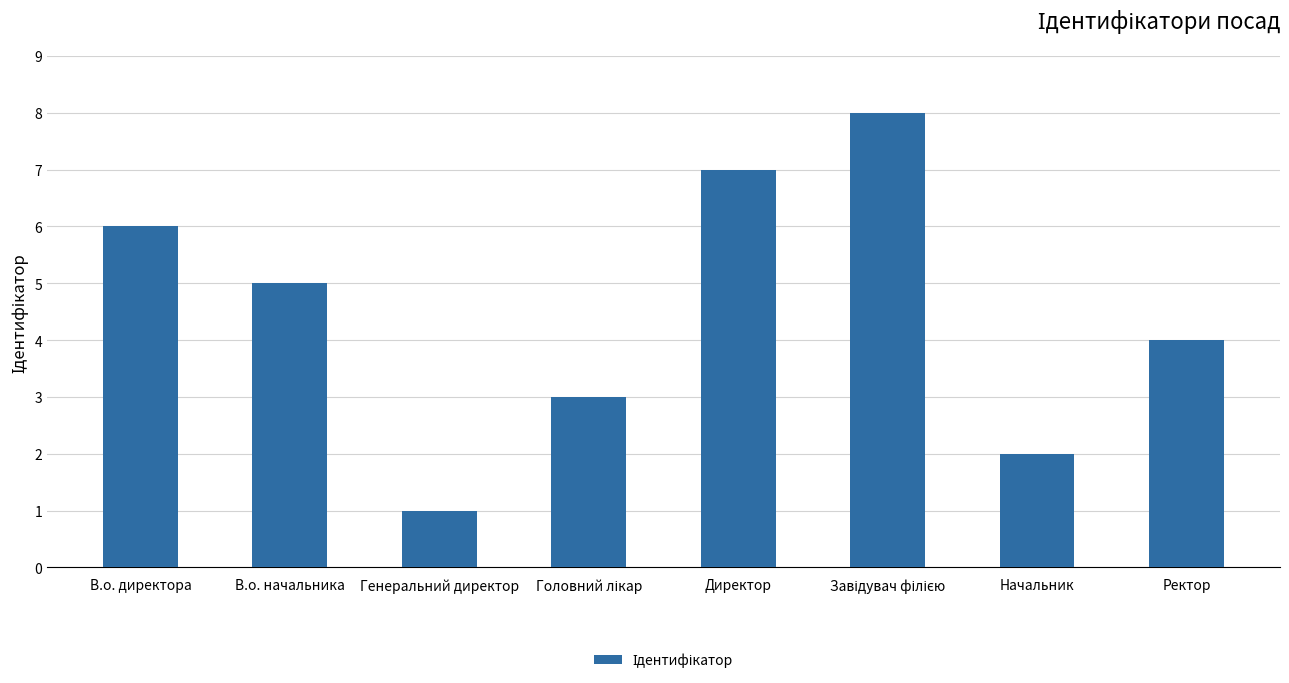

The chart shows a value of 7 at Директор. True or false?

True